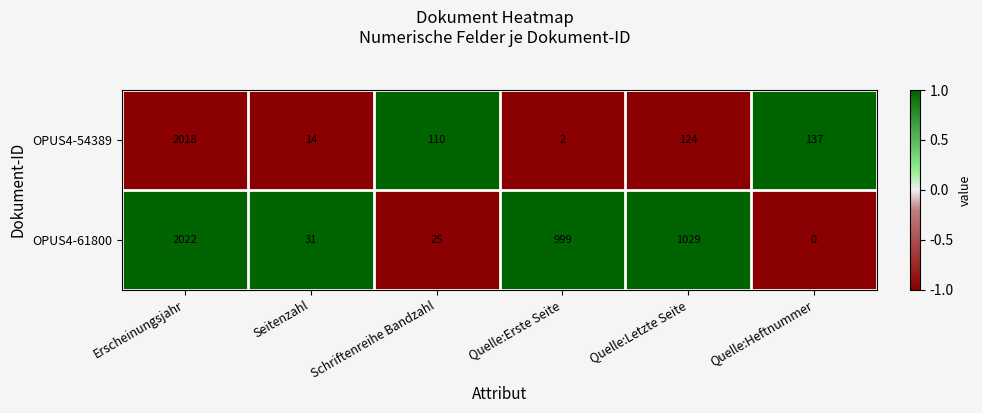

Which category has the highest value in the OPUS4-61800 series?

Erscheinungsjahr